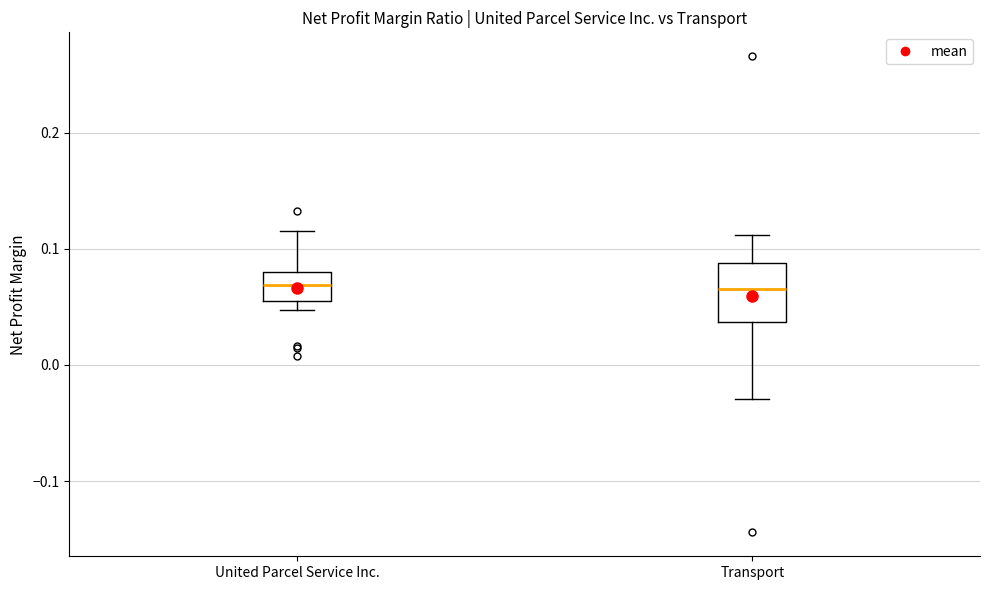

Where does the median line of the box for Transport sit on the y-axis? The values are not printed on the chart, so give them approximately, as read against the axis.

0.07